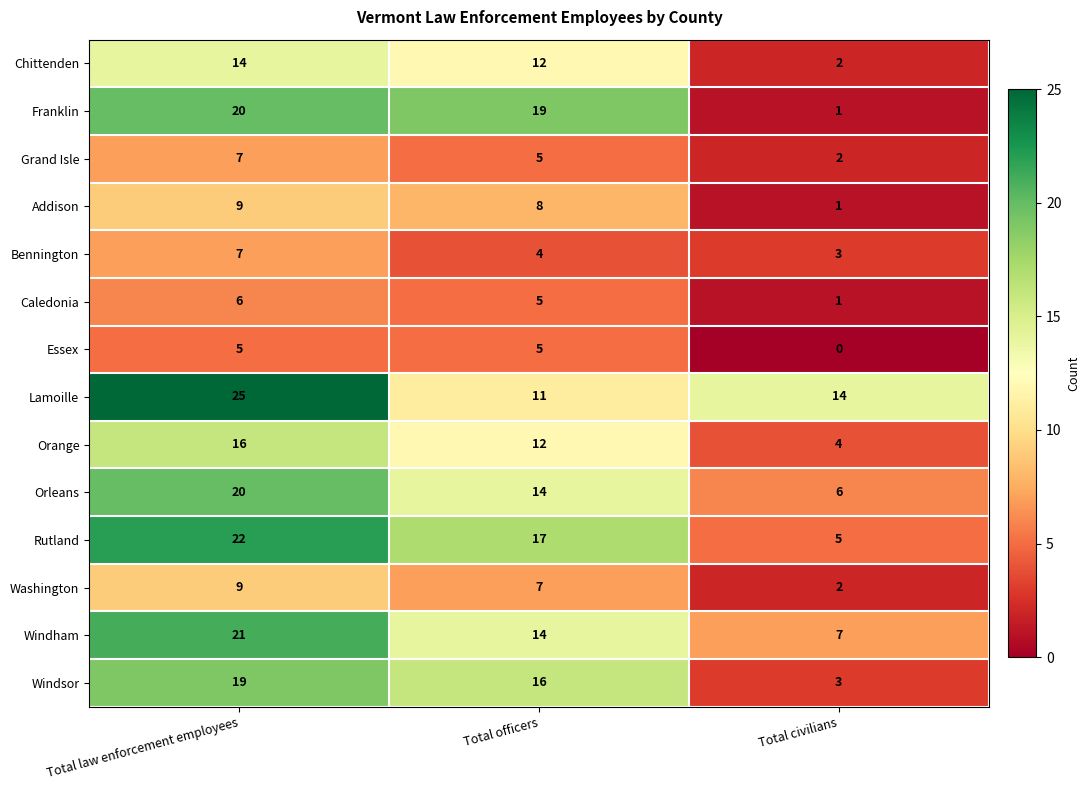

What is the total value across all series at Total civilians?

51